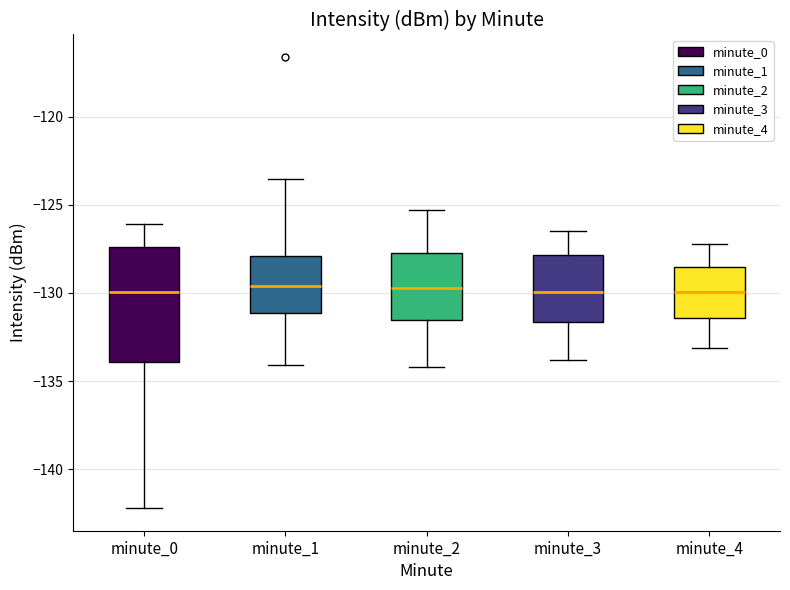

Where does the upper whisker of the box for minute_3 end on the y-axis? The values are not printed on the chart, so give them approximately, as read against the axis.

-126.5